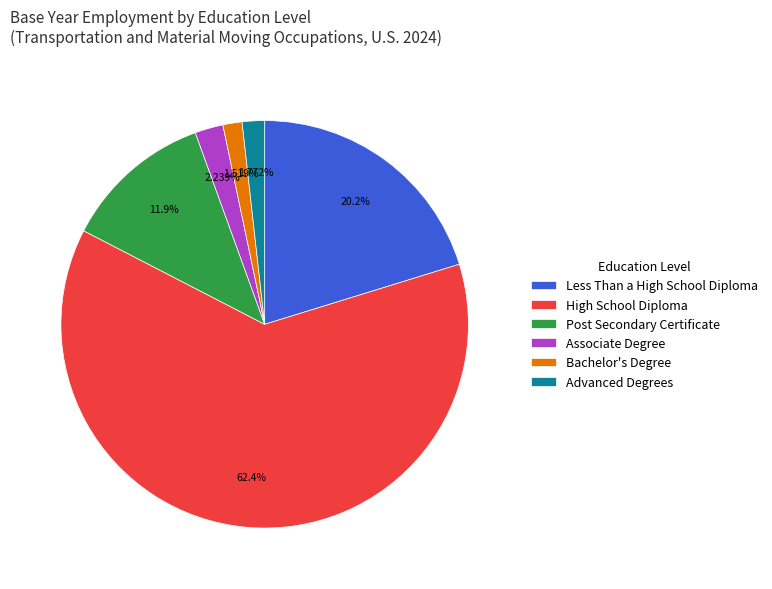

To the nearest percent, what portion does Less Than a High School Diploma represent?

20%